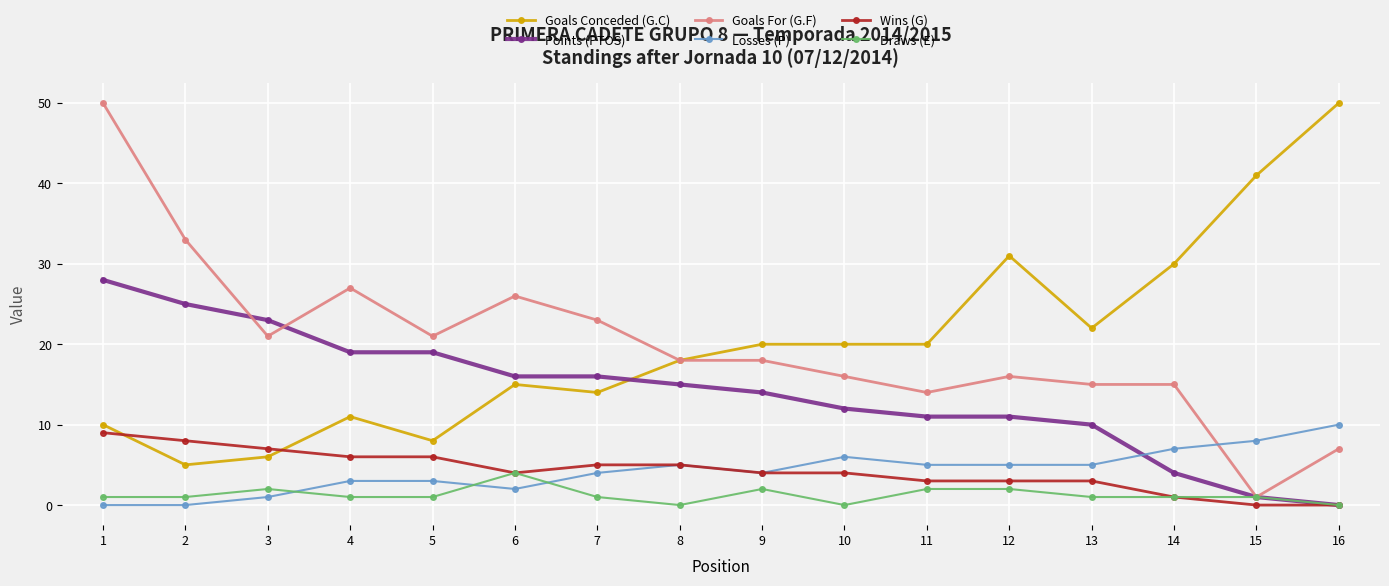

What are all the series names shown in the legend?

Goals Conceded (G.C), Points (PTOS), Goals For (G.F), Losses (P), Wins (G), Draws (E)